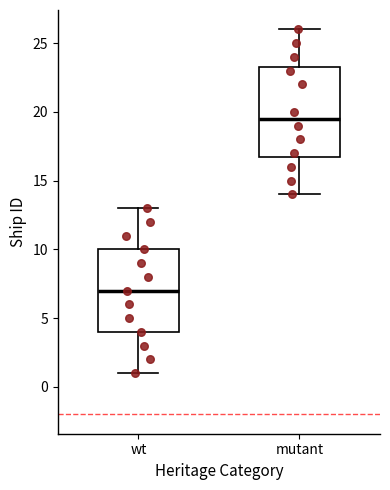

Reading left to right, transcribe this box plot: for each box, give where its median line is, the range the box spans, and where its two whiskers end, as read against the y-axis. The values are not printed on the chart, so give them approximately, as read against the axis.

wt: median 7.0, box 4.0 to 10.0, whiskers 1.0 to 13.0
mutant: median 19.5, box 17.0 to 23.5, whiskers 14.0 to 26.0